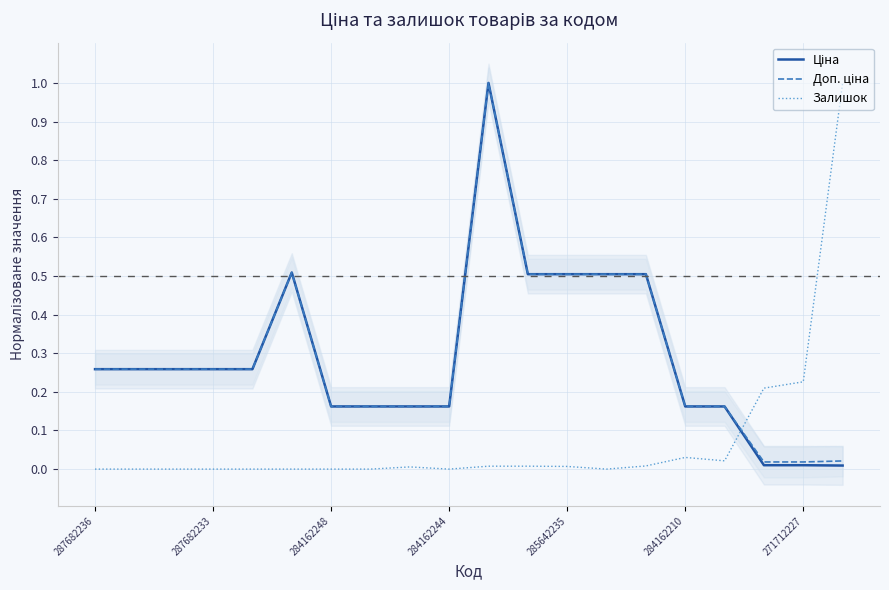

The value of Залишок at 285642235 is 0.0. True or false?

True